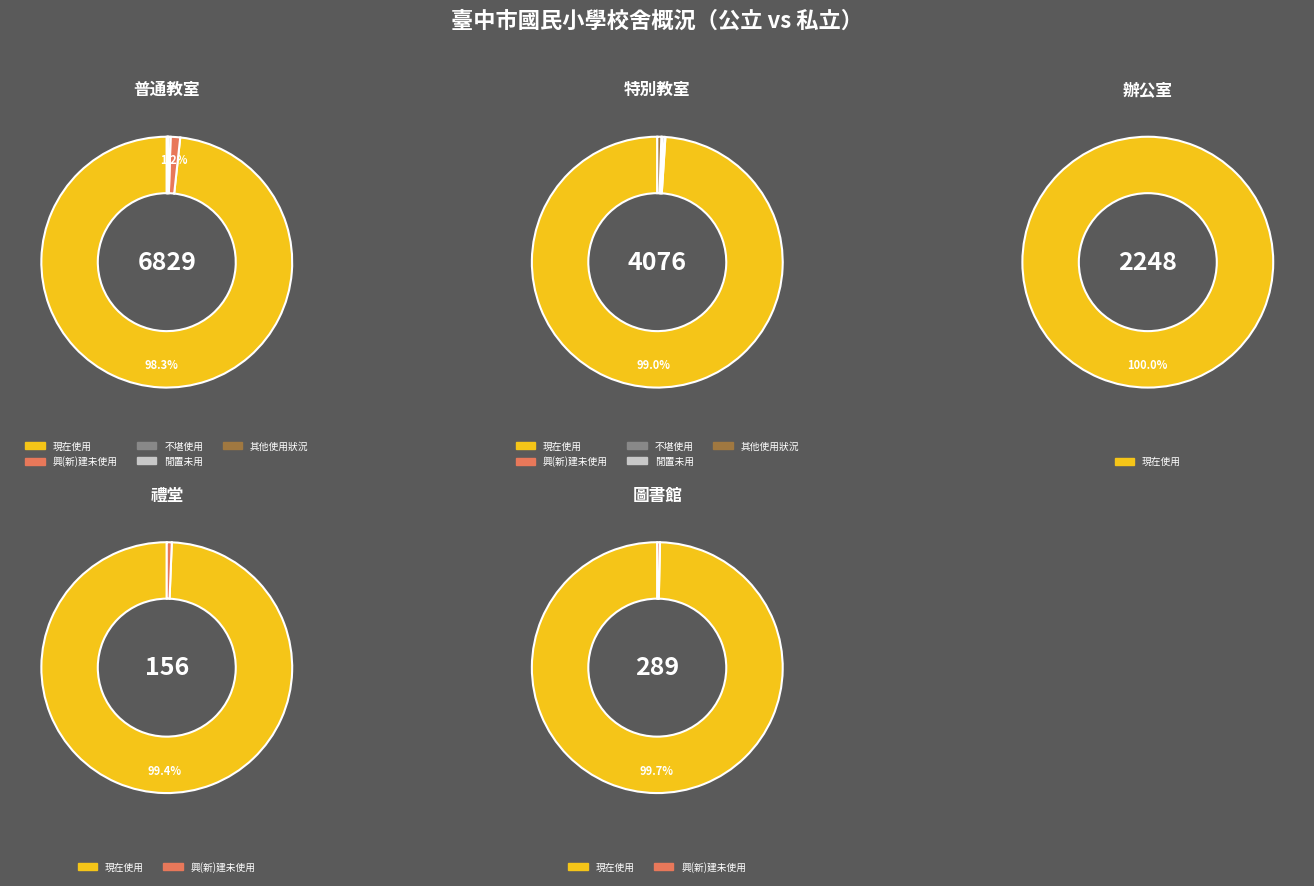

How much of the chart is everything except 14?

100.0%